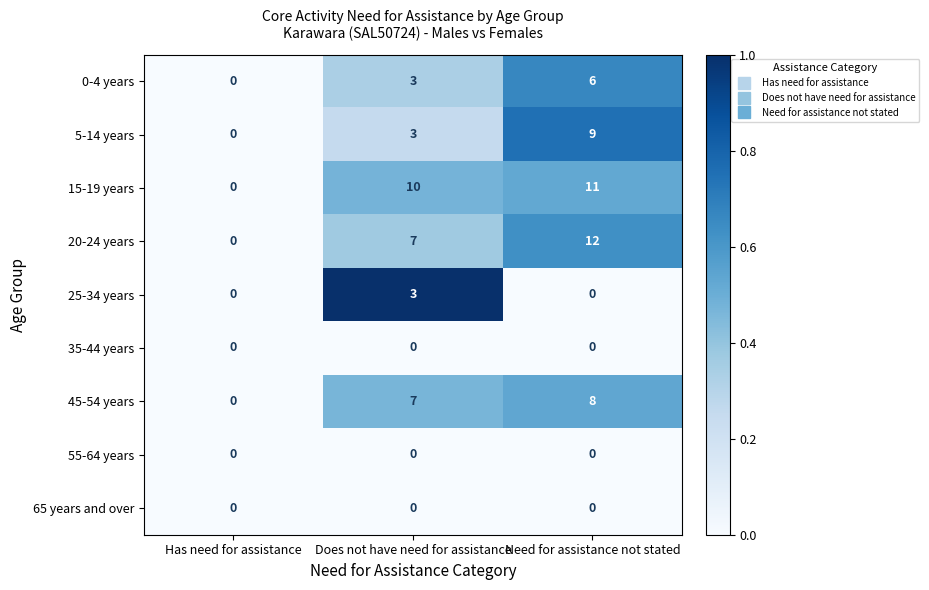

Which label corresponds to the largest value in the chart?

Need for assistance not stated